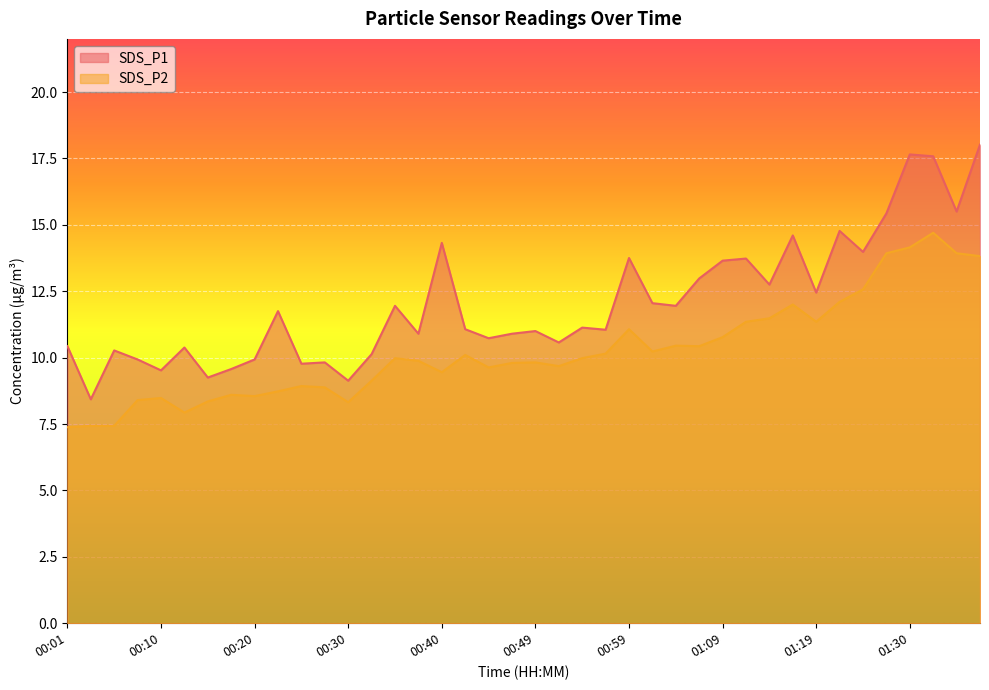

The SDS_P2 series shows 9.1 at 00:32. True or false?

True